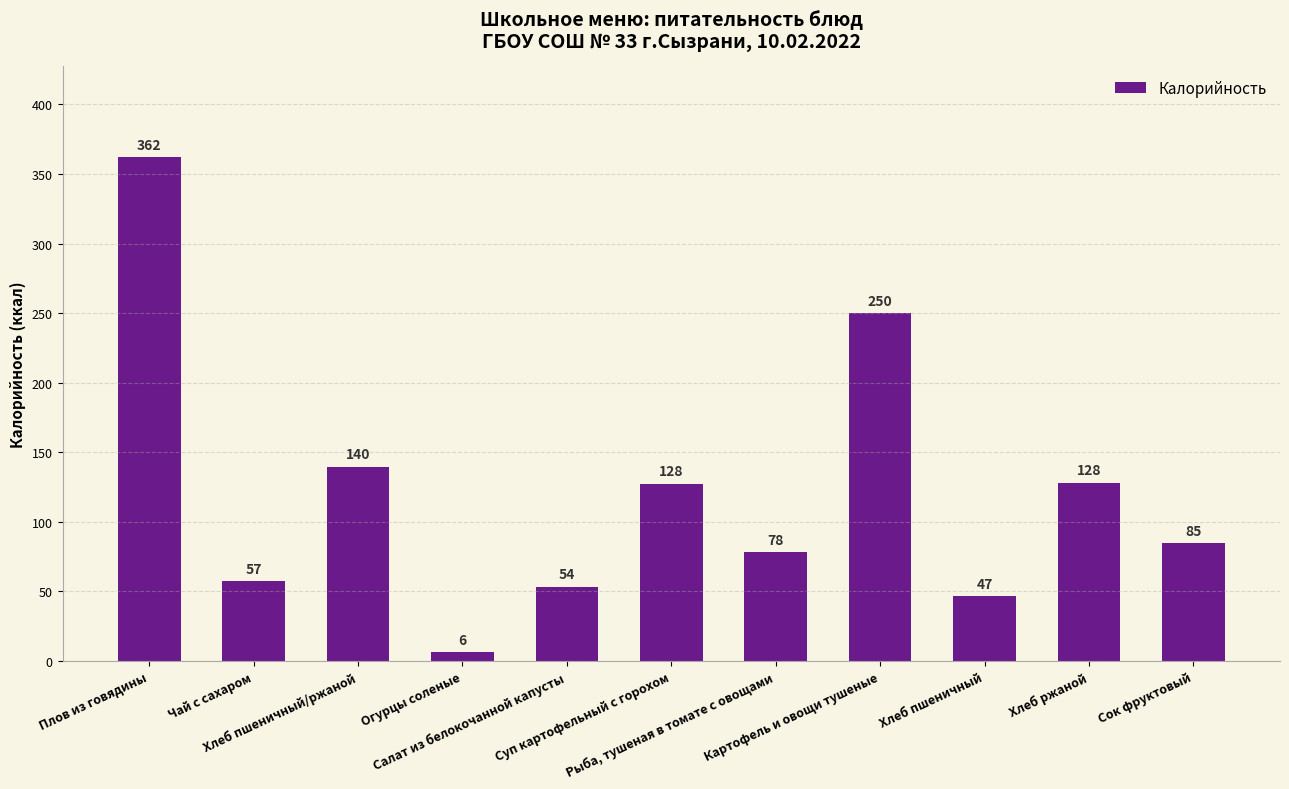

What is the value of the 2nd bar from the left?

57.3